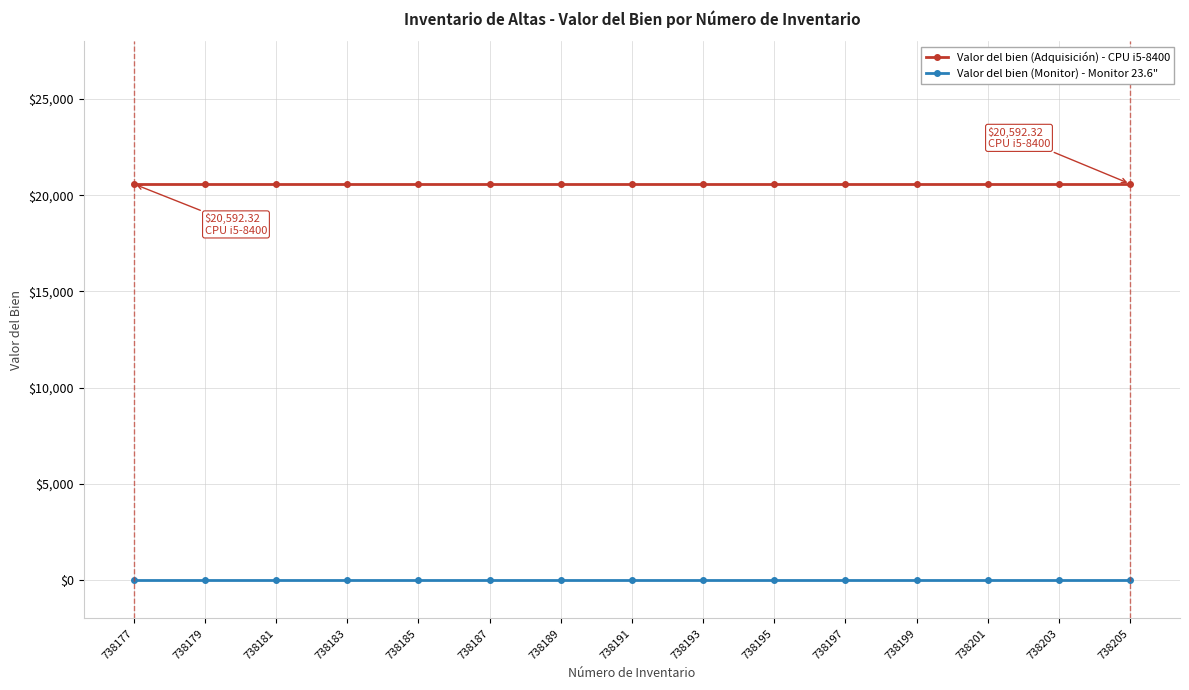

Does the chart display data point markers on the line(s)?

Yes